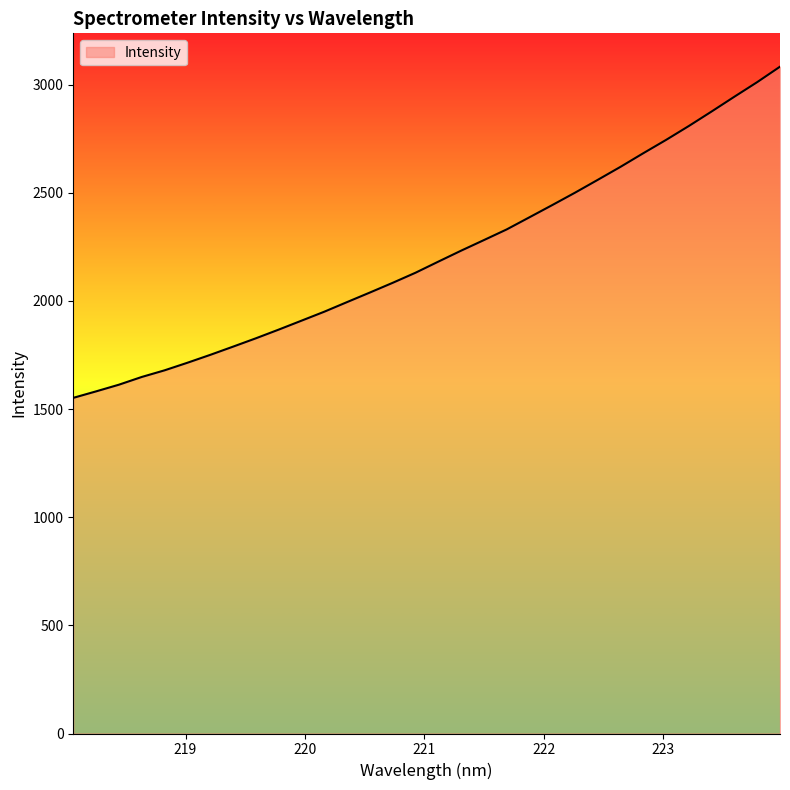

What is the sum of all values?

70805.7